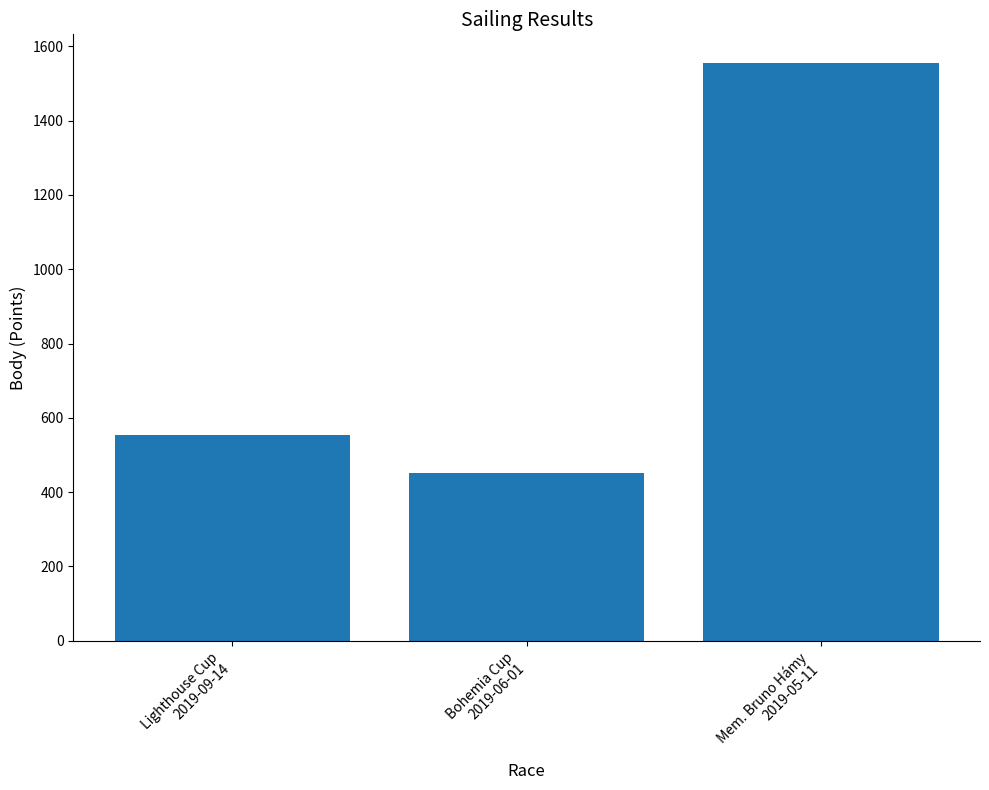

The value at Bohemia Cup
2019-06-01 is 452. True or false?

True